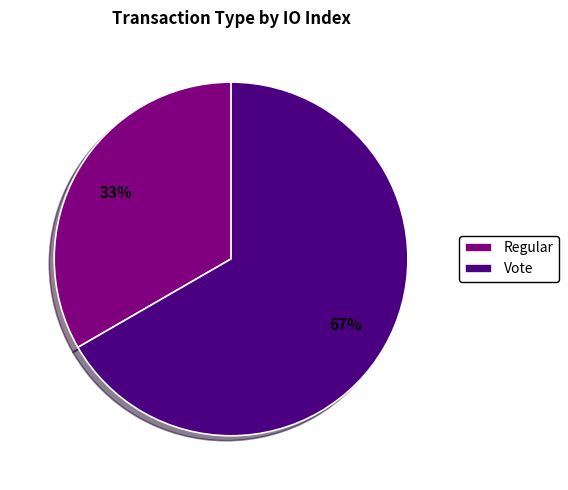

True or false: Regular accounts for 33% of the total.

True